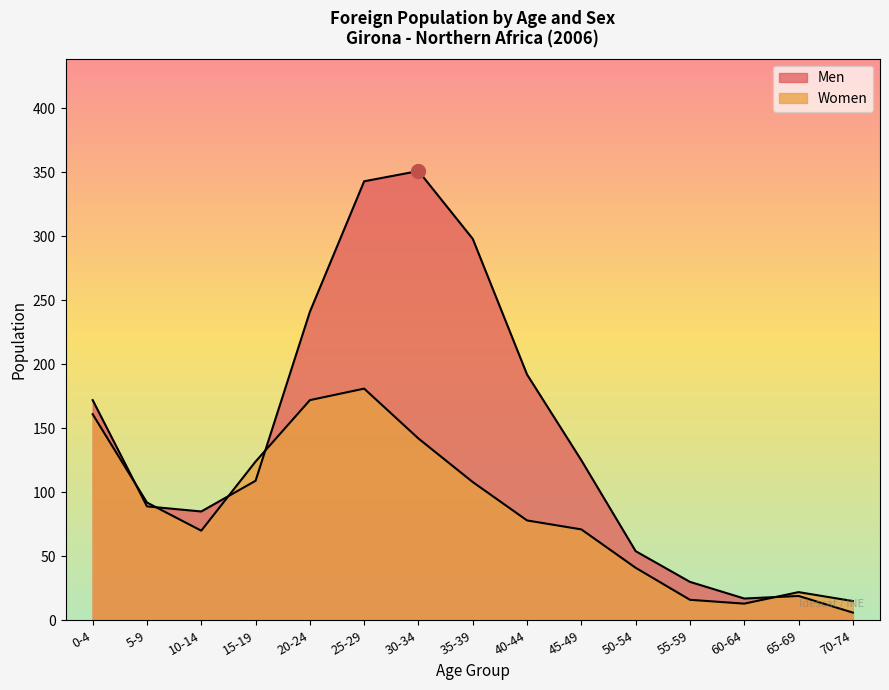

What is the spread (max minus min) of values at 10-14?

15